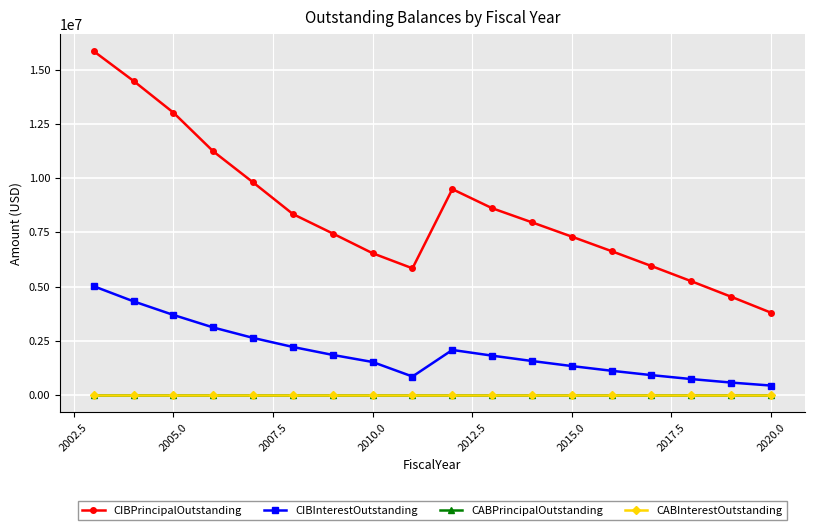

Does the chart have visible grid lines?

Yes